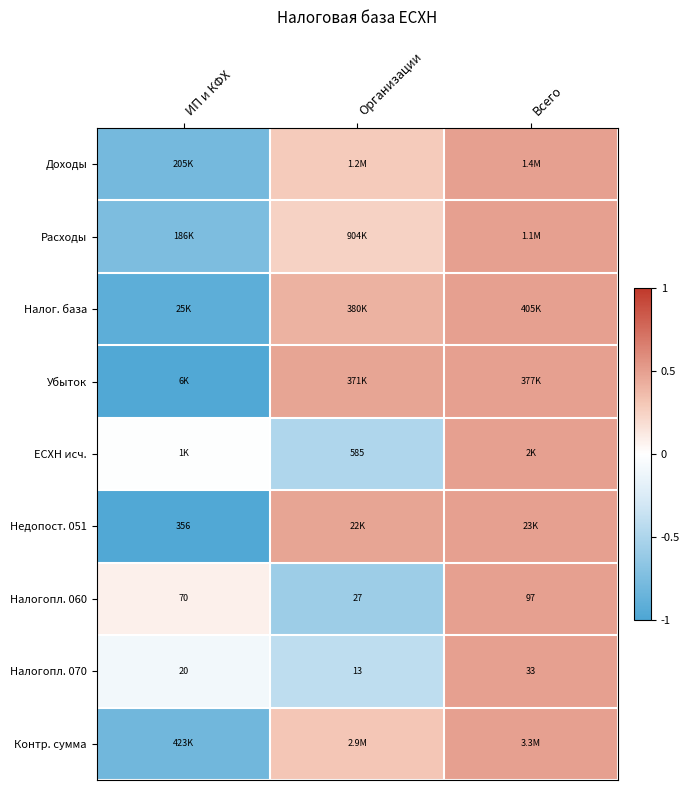

List the labels in order of Налогопл. 060 value, largest first.

Всего, ИП и КФХ, Организации